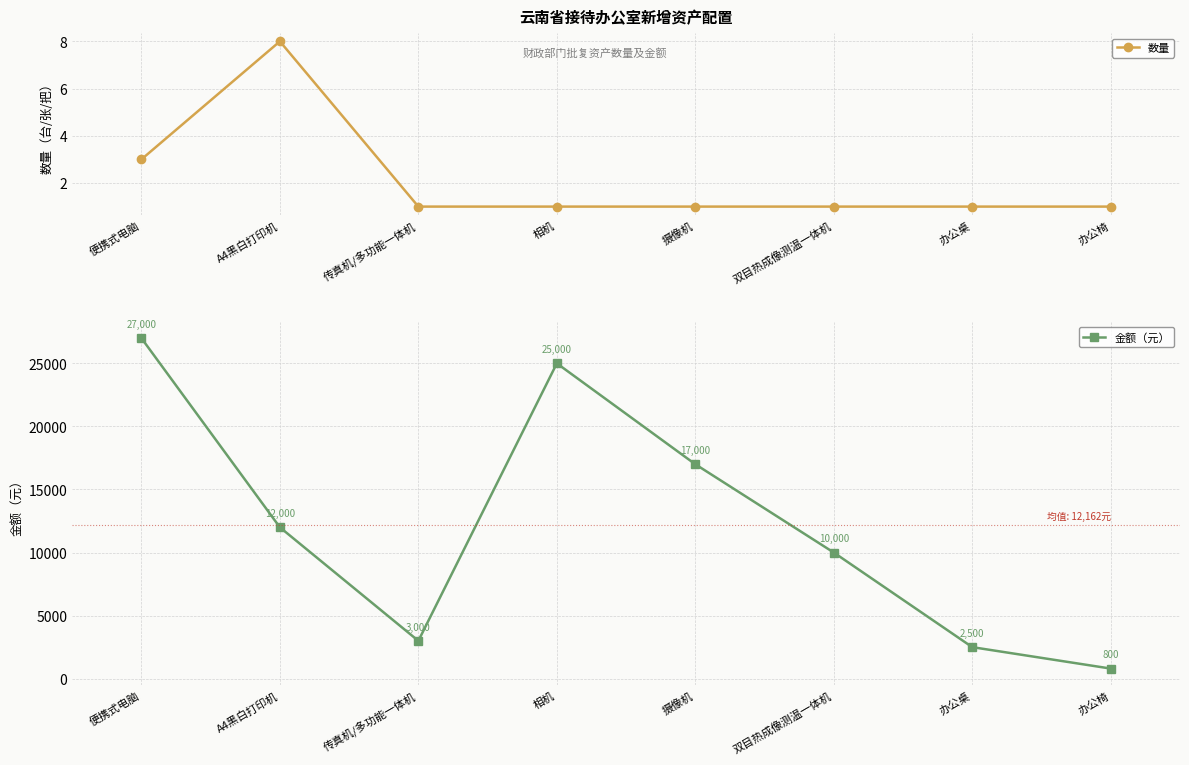

At which category does 金额（元） reach its first local peak?

相机